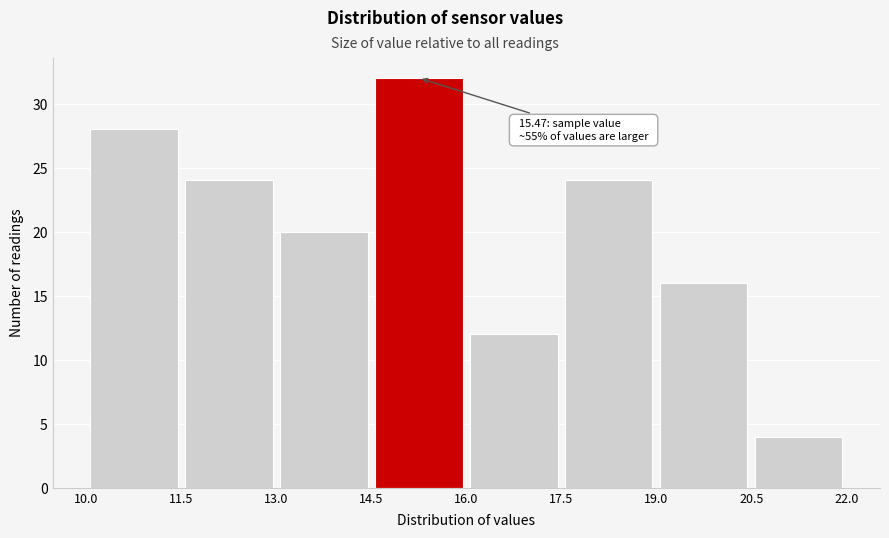

Which range on the x-axis has the tallest bar?

14.5 to 16.0